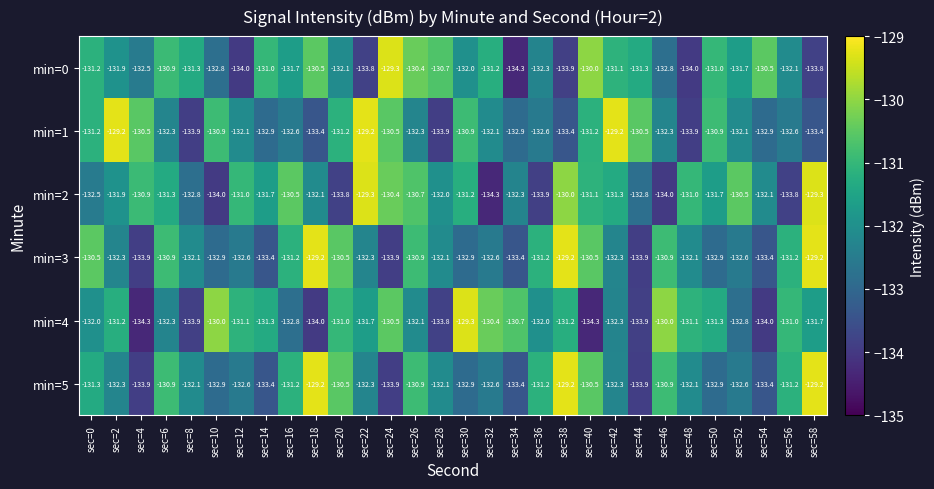

Is it true that min=5 equals -132.9 at sec=10?

True